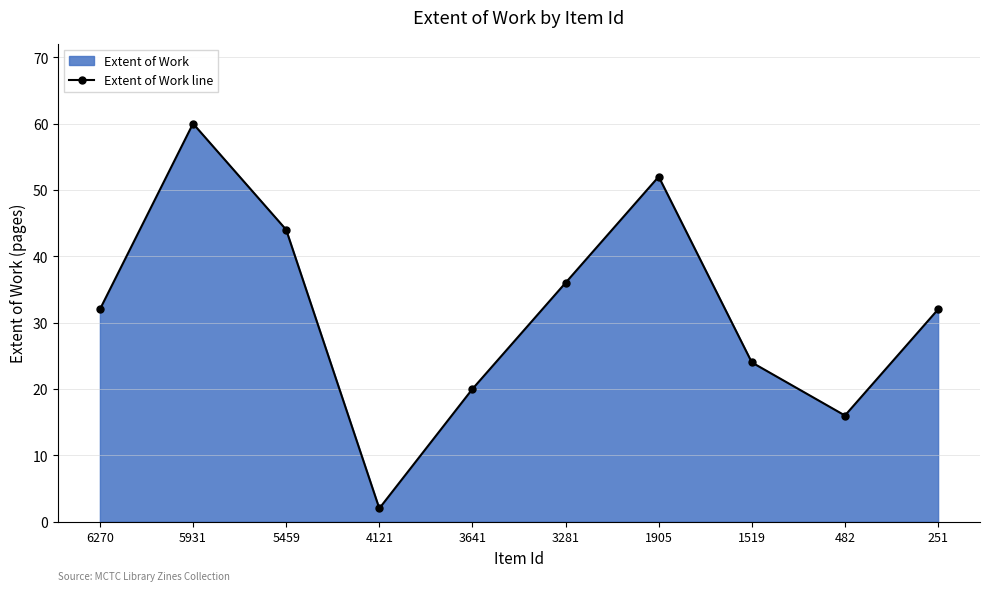

What is the maximum value shown in the chart?

60